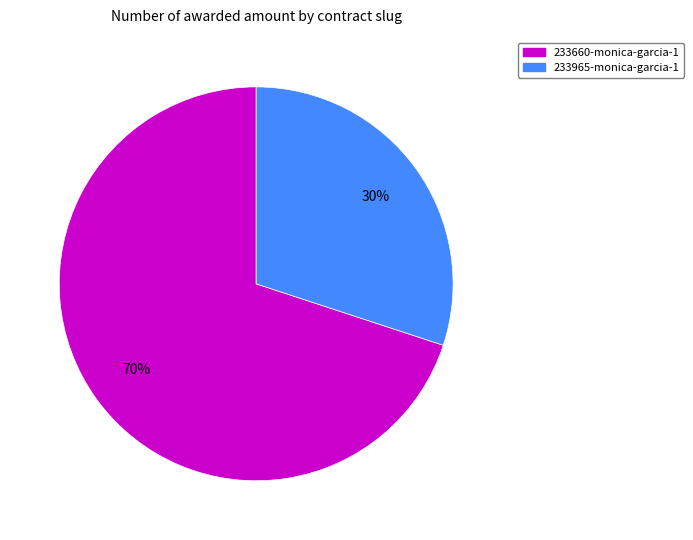

What percentage is the 233660-monica-garcia-1 slice, to the nearest percent?

70%